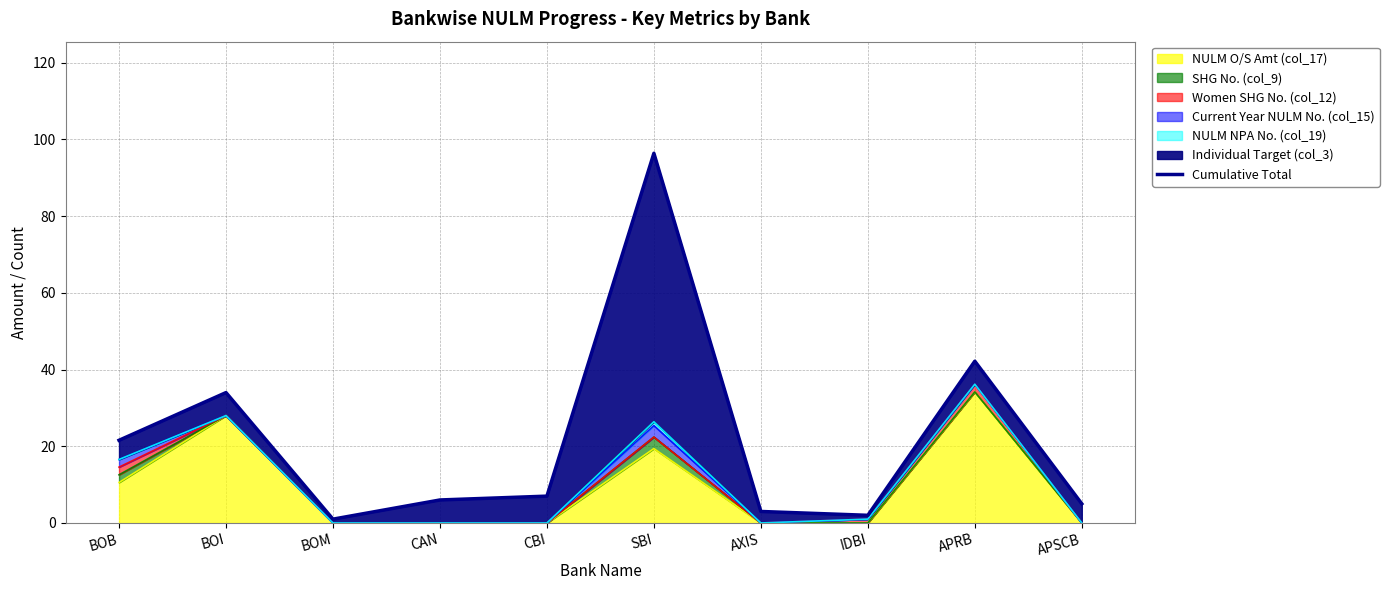

What is the label of the 10th point from the left?

APSCB